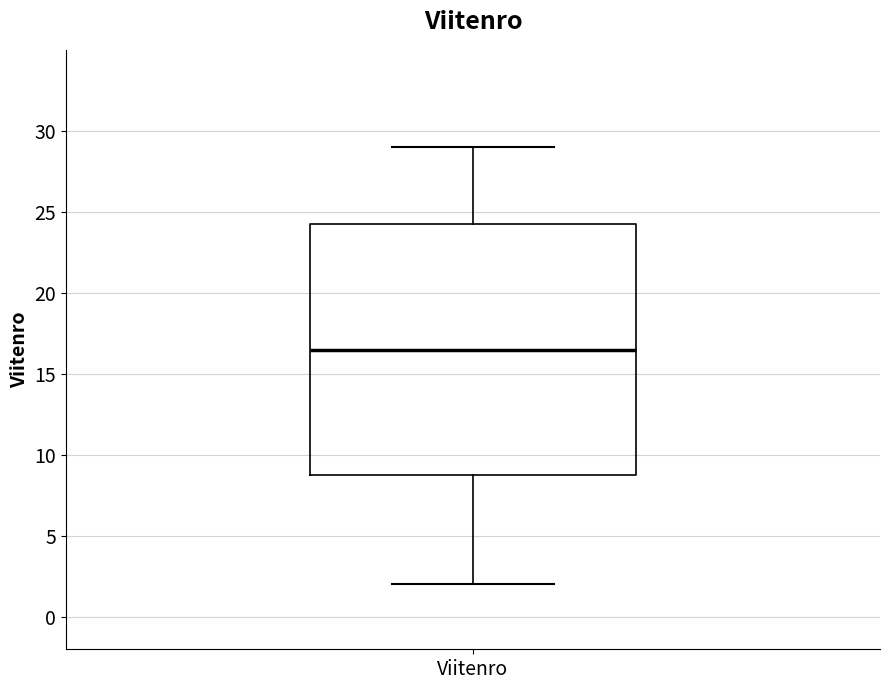

Where does the lower whisker of the box for Viitenro end on the y-axis? The values are not printed on the chart, so give them approximately, as read against the axis.

2.0